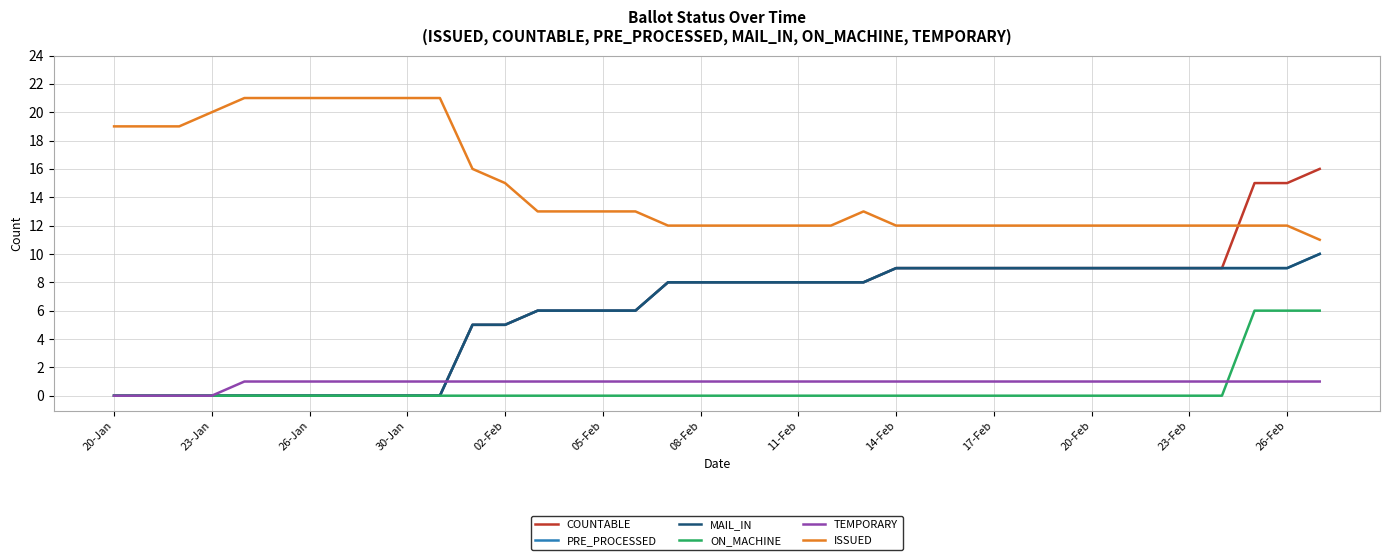

Is this an area chart (filled region under the line)?

No